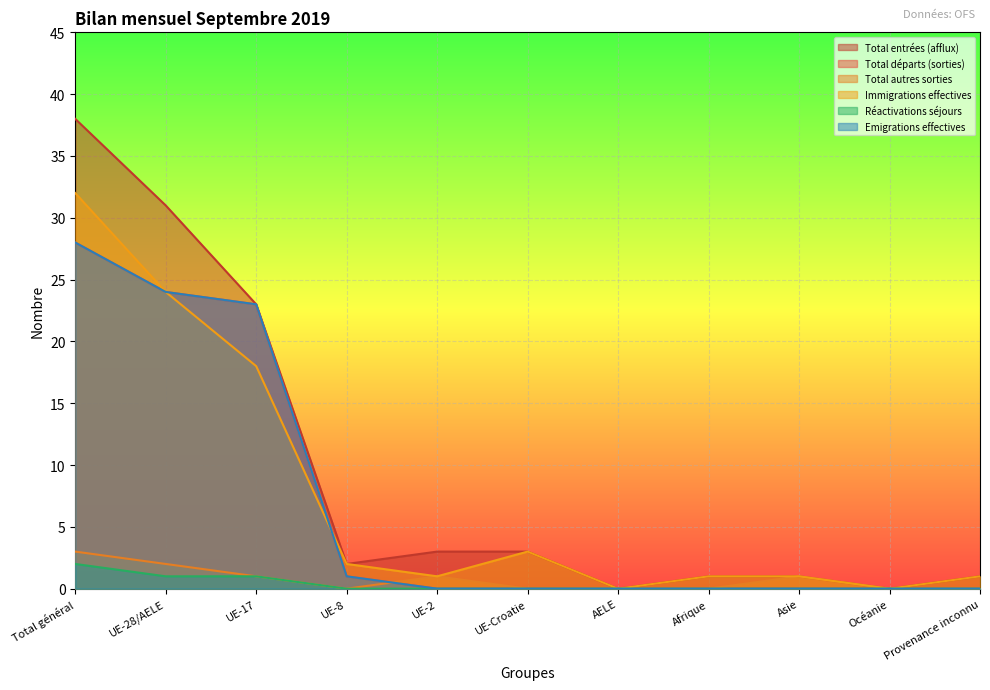

True or false: Réactivations séjours and Immigrations effectives cross at least once.

False